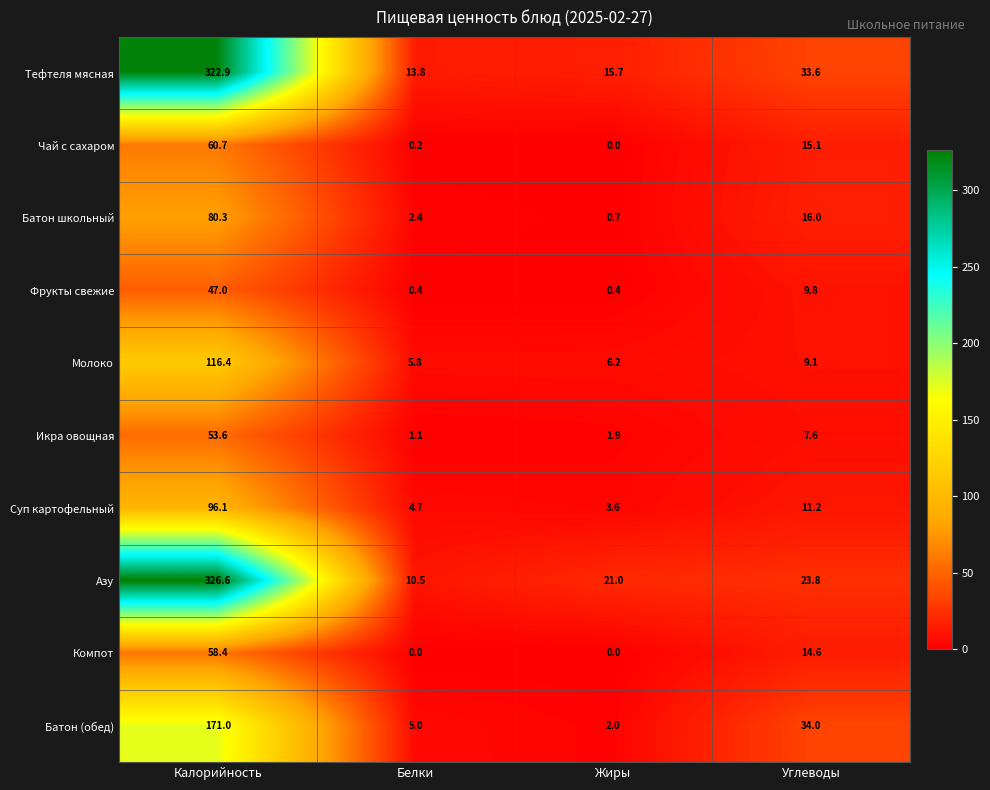

What is the sum of all Фрукты свежие values?

57.6